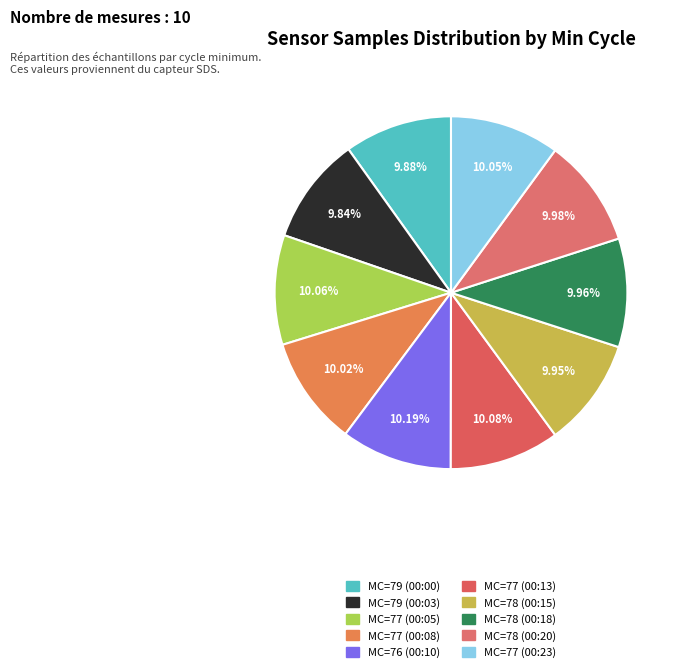

How many slices are in this pie chart?

10